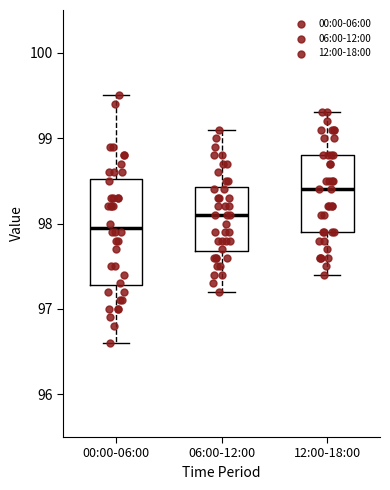

Which box has the lowest median line?

00:00-06:00